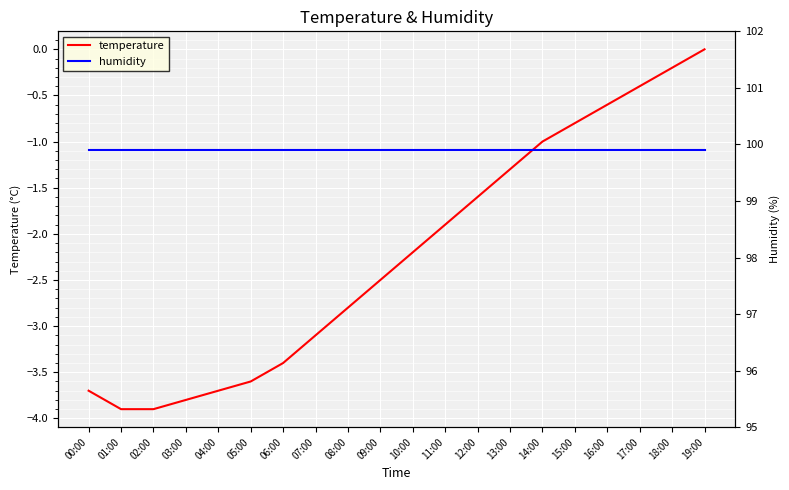

At 11:00, list the series in order from smallest to largest.

temperature, humidity